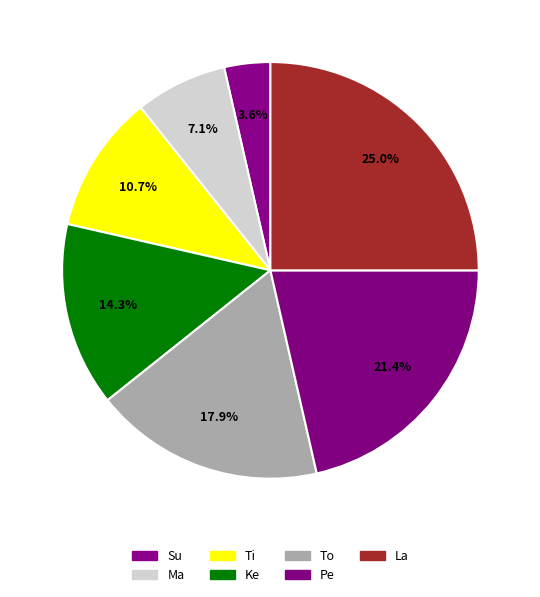

How many slices are in this pie chart?

7